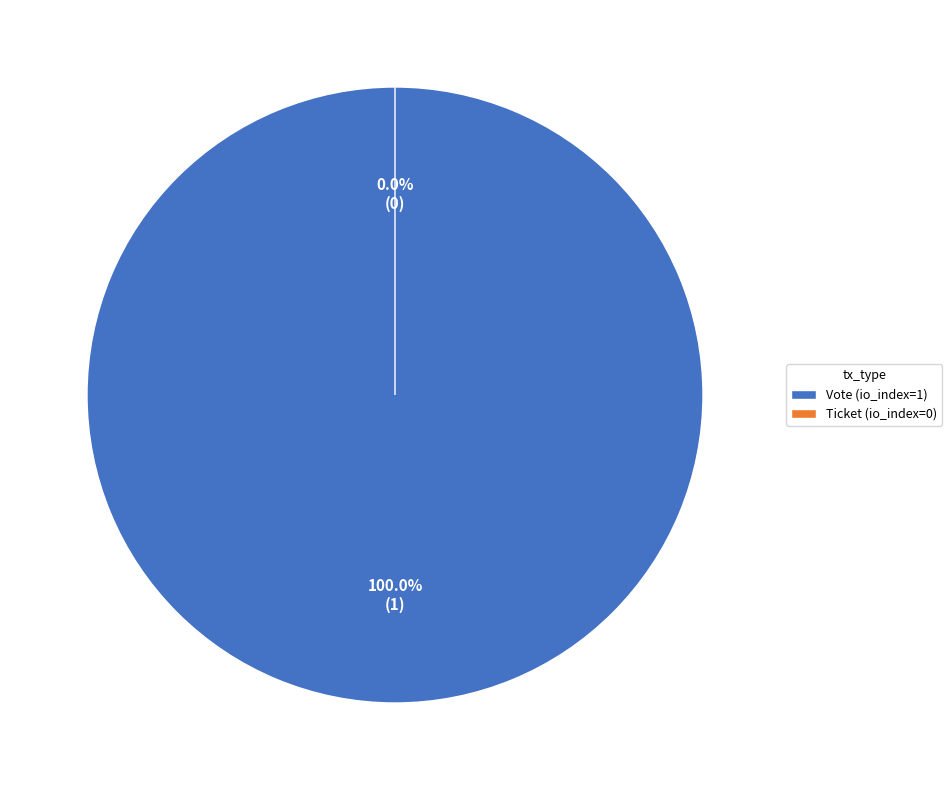

What percentage is the Vote (io_index=1) slice, to the nearest percent?

100%